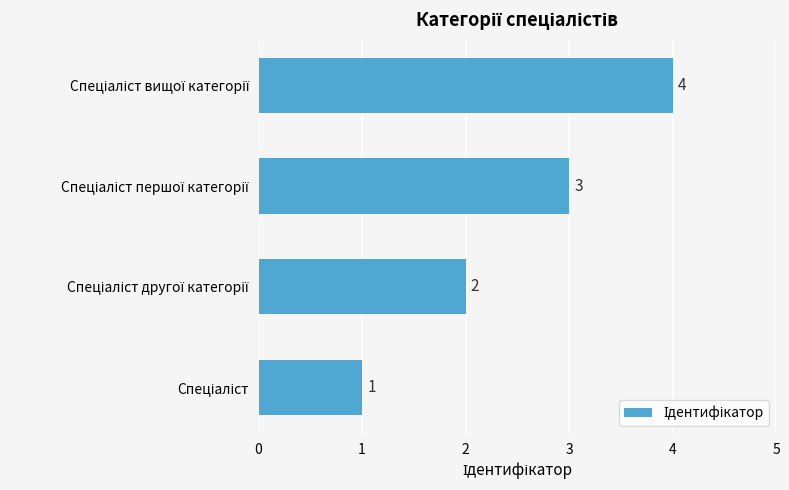

How many values are between 2 and 4?

3